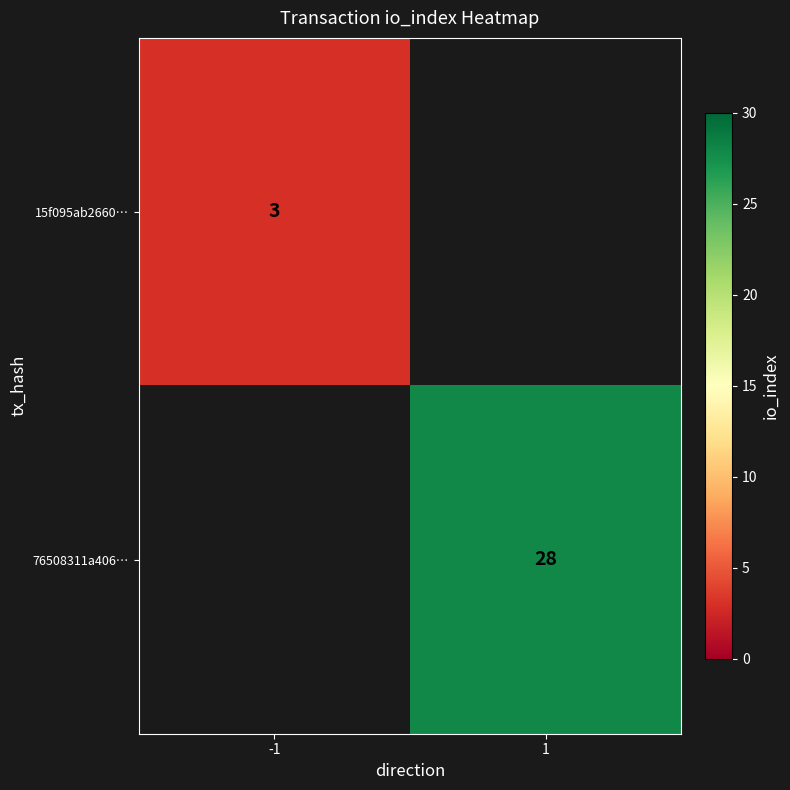

The value of 76508311a406… at 1 is 38. True or false?

False